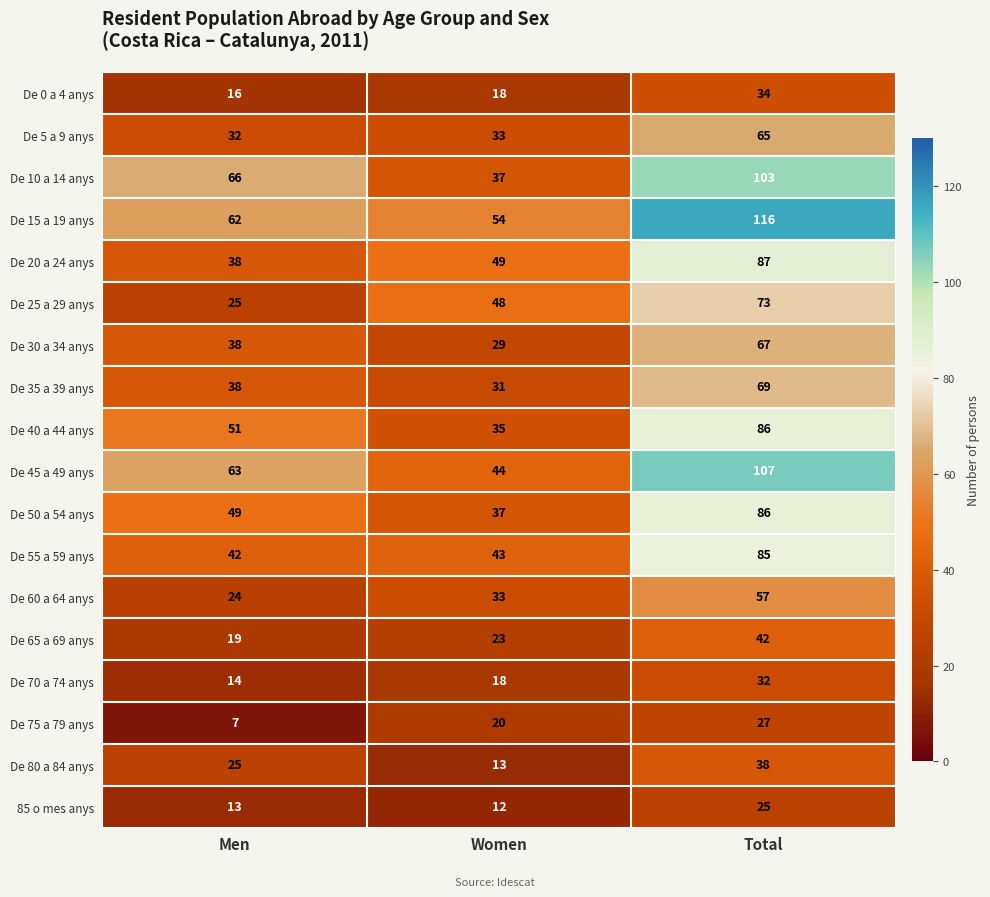

What is the sum of the De 80 a 84 anys values at Women and Men?

38